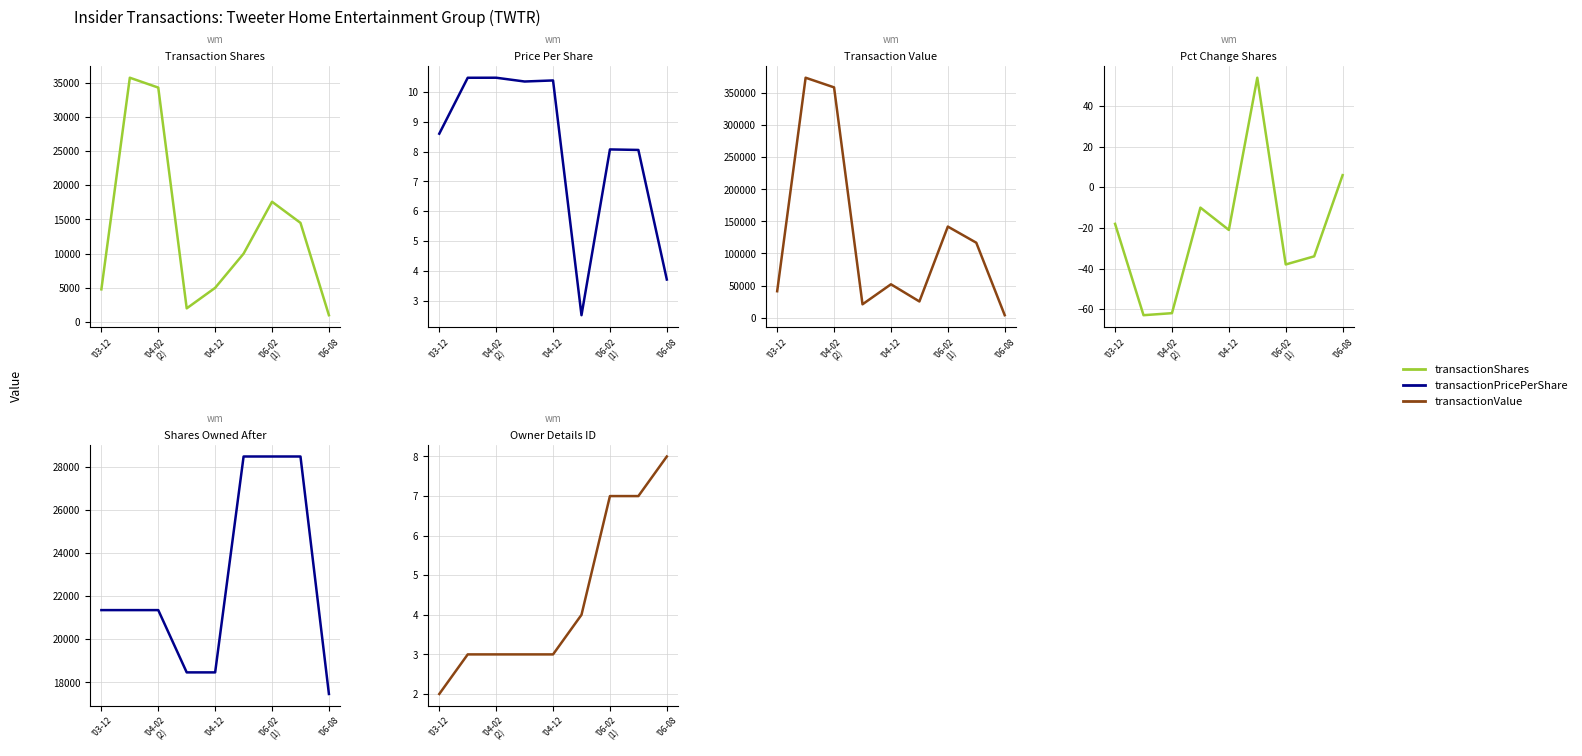

Which series has the widest spread of values?

transactionValue